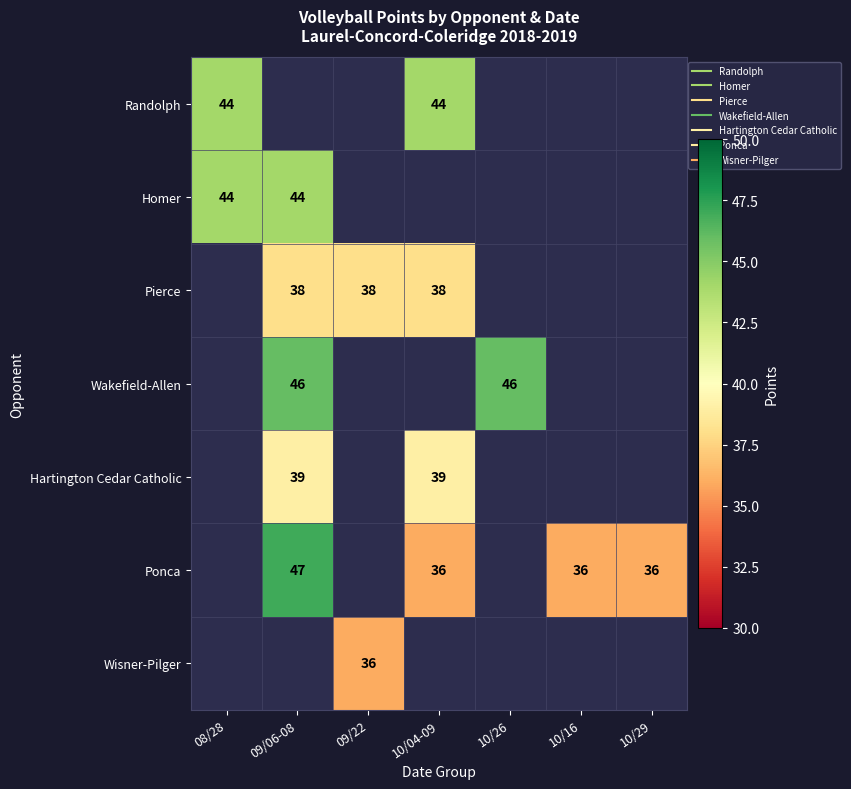

What is the sum of the Ponca values at 09/06-08 and 10/04-09?

83.0